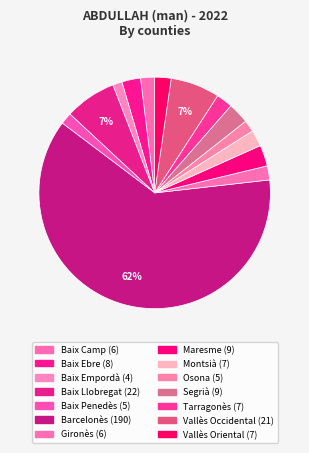

To the nearest percent, what portion does Baix Ebre represent?

3%